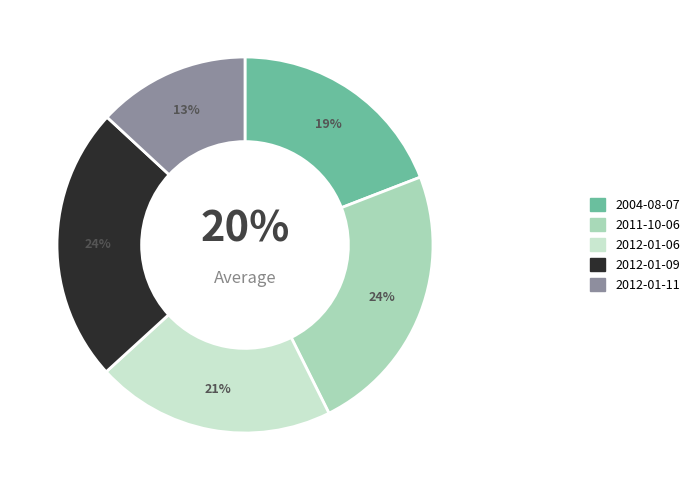

To the nearest percent, what is the average slice percentage?

20%